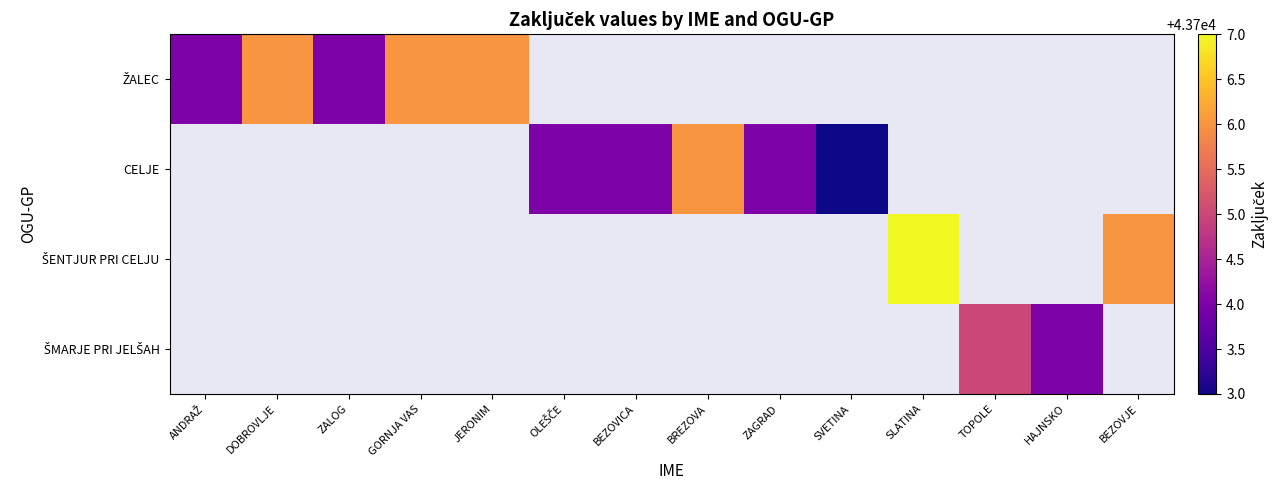

Which category has the highest value in the ŽALEC series?

DOBROVLJE